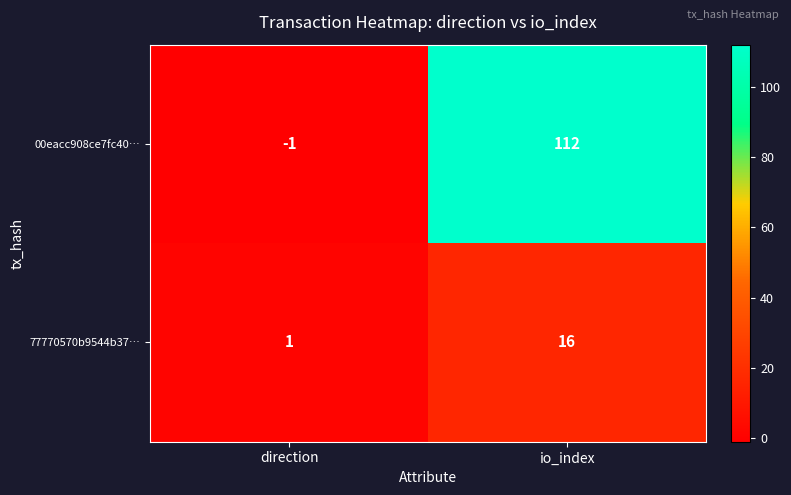

Reading right to left, what are all the values shown in this chart?

00eacc908ce7fc40…: 112	-1
77770570b9544b37…: 16	1